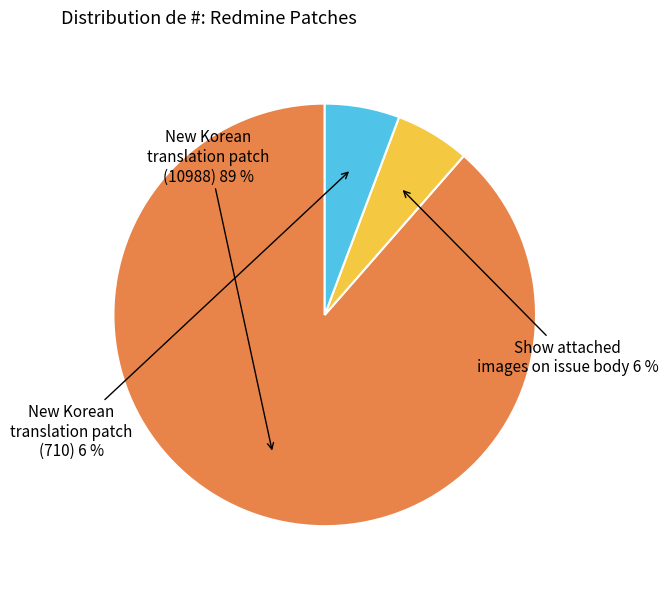

Which has a higher value, Show attached images on issue body or New Korean translation patch (10988)?

New Korean translation patch (10988)